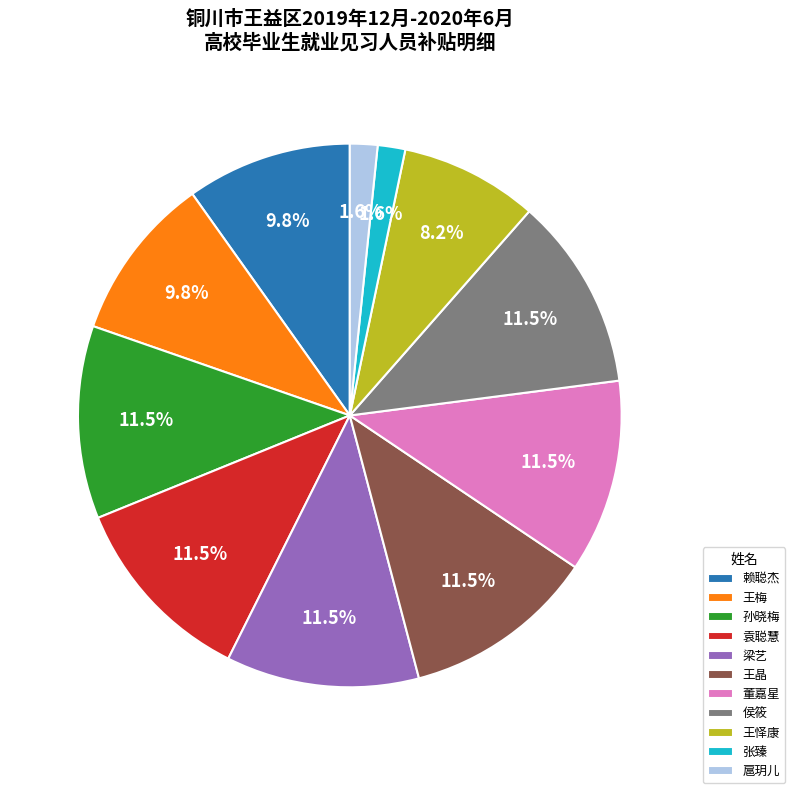

How many slices are in this pie chart?

11